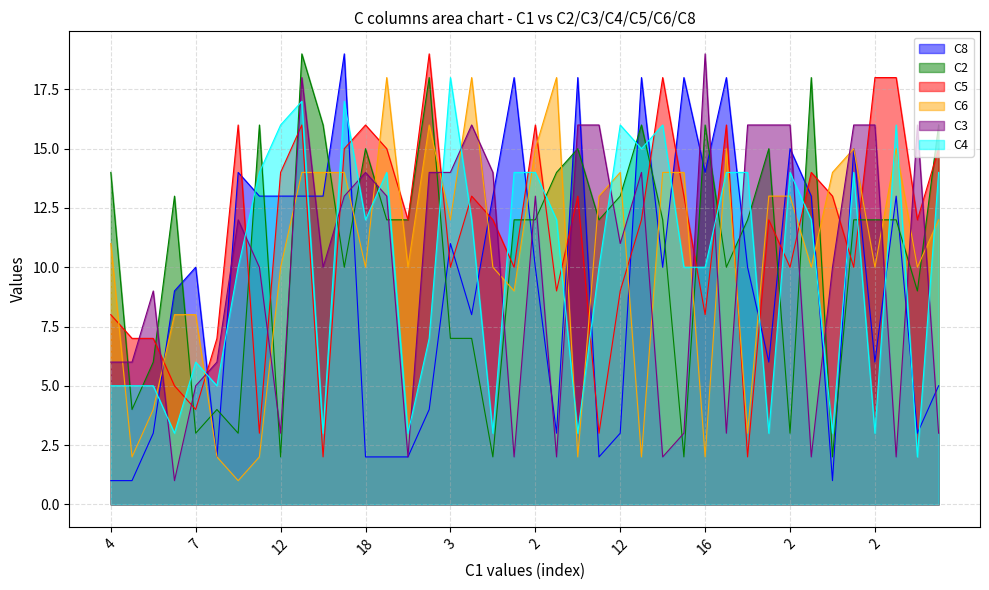

Reading left to right, what are all the values shown in this chart?

C8: 1	1	3	9	10	2	14	13	13	13	13	19	2	2	2	4	11	8	13	18	10	3	18	2	3	18	10	18	14	18	10	6	15	13	1	15	6	13	3	5
C2: 14	4	6	13	3	4	3	16	2	19	16	10	15	12	12	18	7	7	2	12	12	14	15	12	13	16	12	2	16	10	12	15	3	18	2	12	12	12	9	16
C5: 8	7	7	5	4	7	16	3	14	16	2	15	16	15	12	19	10	13	12	10	16	9	13	3	9	12	18	13	8	16	2	12	10	14	13	10	18	18	12	15
C6: 11	2	4	8	8	2	1	2	10	14	14	14	10	18	10	16	12	18	10	9	15	18	2	13	14	2	14	14	2	15	3	13	13	10	14	15	10	15	10	12
C3: 6	6	9	1	5	6	12	10	3	18	10	13	14	13	2	14	14	16	14	2	13	2	16	16	11	14	2	3	19	3	16	16	16	2	10	16	16	2	16	3
C4: 5	5	5	3	6	5	10	14	16	17	3	17	12	14	3	7	18	12	3	14	14	12	3	10	16	15	16	10	10	14	14	3	14	12	3	14	3	16	2	14